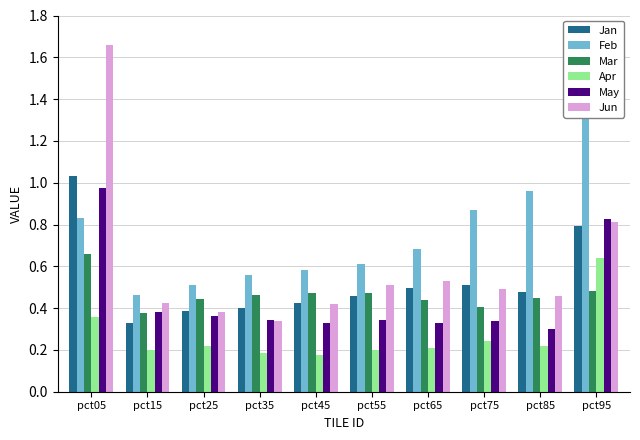

Rank the categories by Apr value from highest to lowest.

pct95, pct05, pct75, pct25, pct85, pct65, pct15, pct55, pct35, pct45